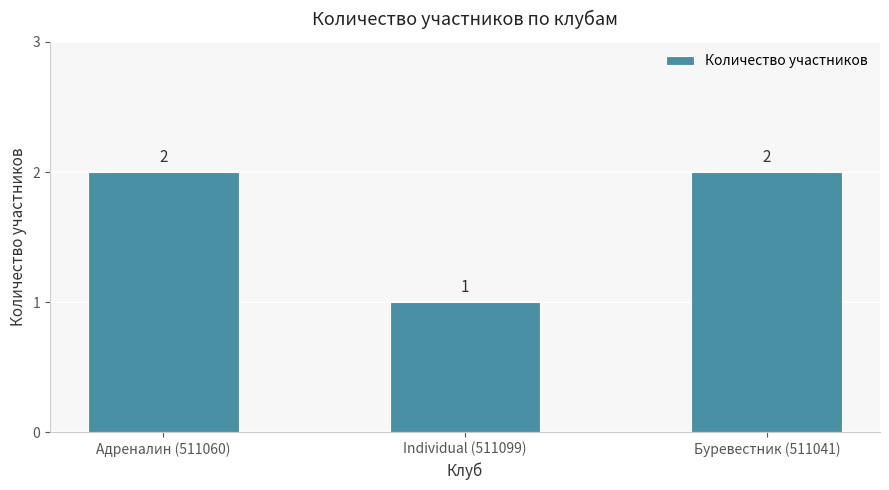

How many categories are shown in the chart?

3